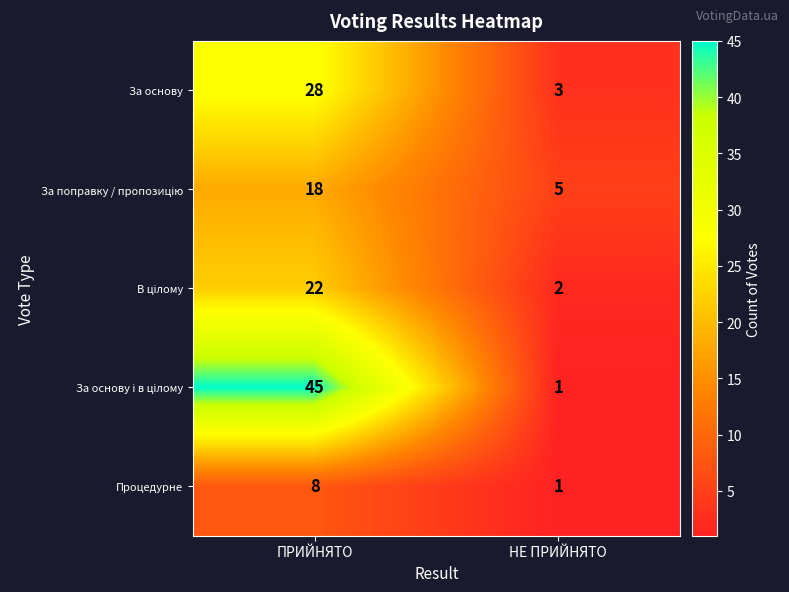

What is the difference between the highest and lowest values at НЕ ПРИЙНЯТО?

4